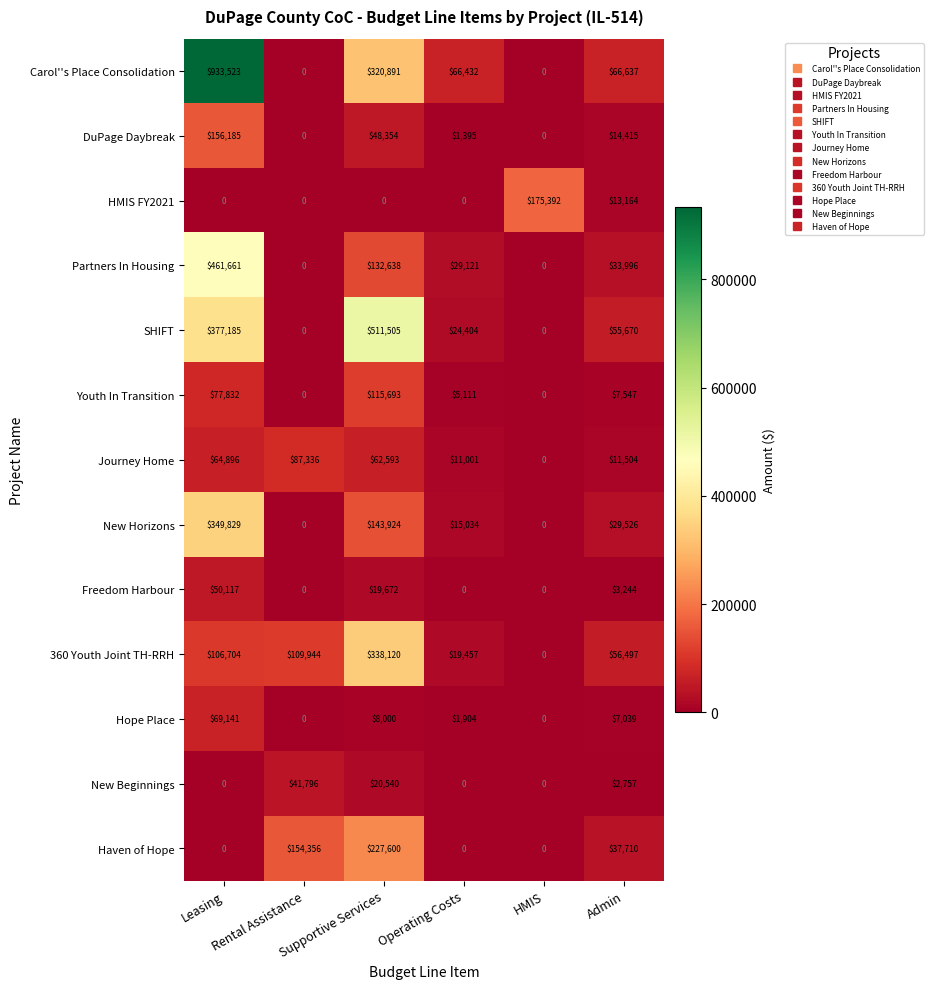

What is the difference between the maximum and minimum values in the Haven of Hope series?

227600